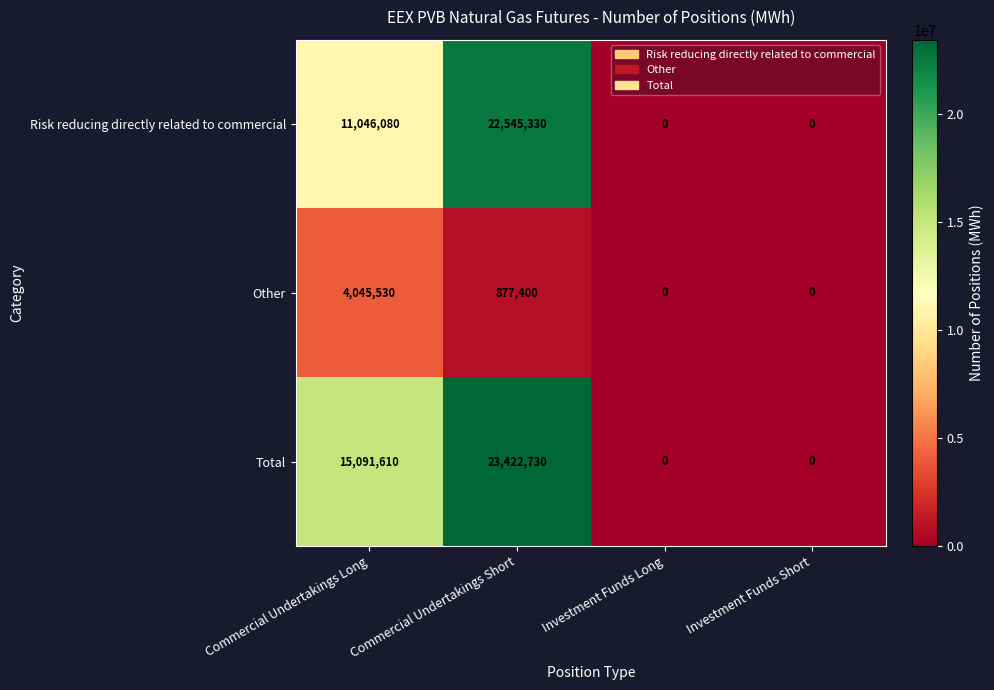

Rank the series at Commercial Undertakings Short from lowest to highest value.

Other, Risk reducing directly related to commercial, Total